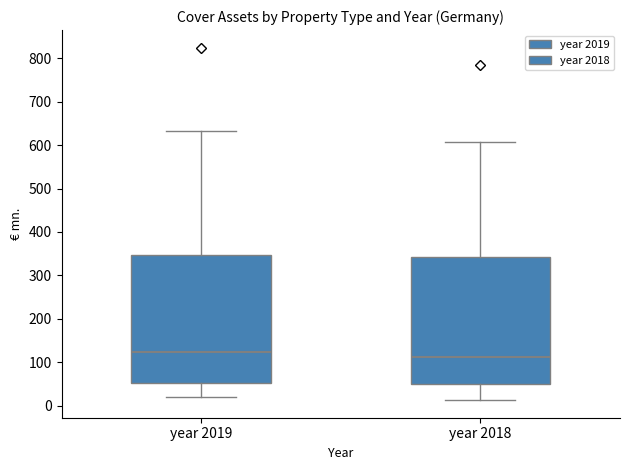

Reading left to right, transcribe this box plot: for each box, give where its median line is, the range the box spans, and where its two whiskers end, as read against the y-axis. The values are not printed on the chart, so give them approximately, as read against the axis.

year 2019: median 120, box 50 to 350, whiskers 20 to 630
year 2018: median 110, box 50 to 340, whiskers 10 to 610